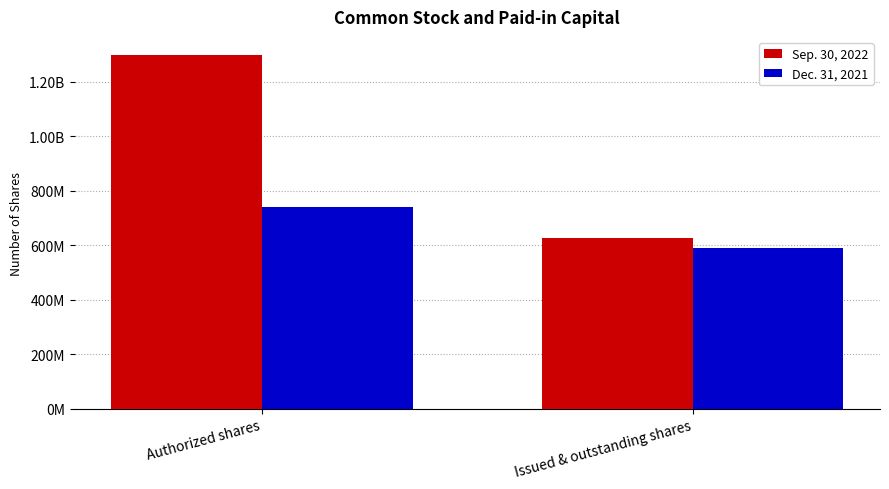

What is the label of the 2nd bar from the right?

Authorized shares